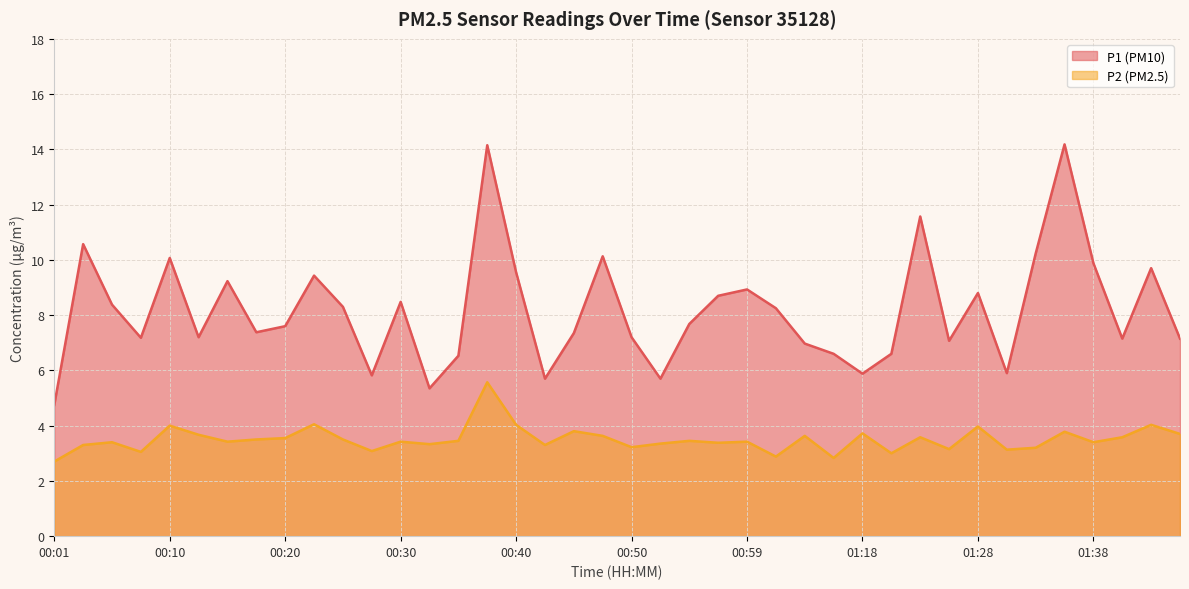

The value of P1 at 01:18 is 5.9. True or false?

True